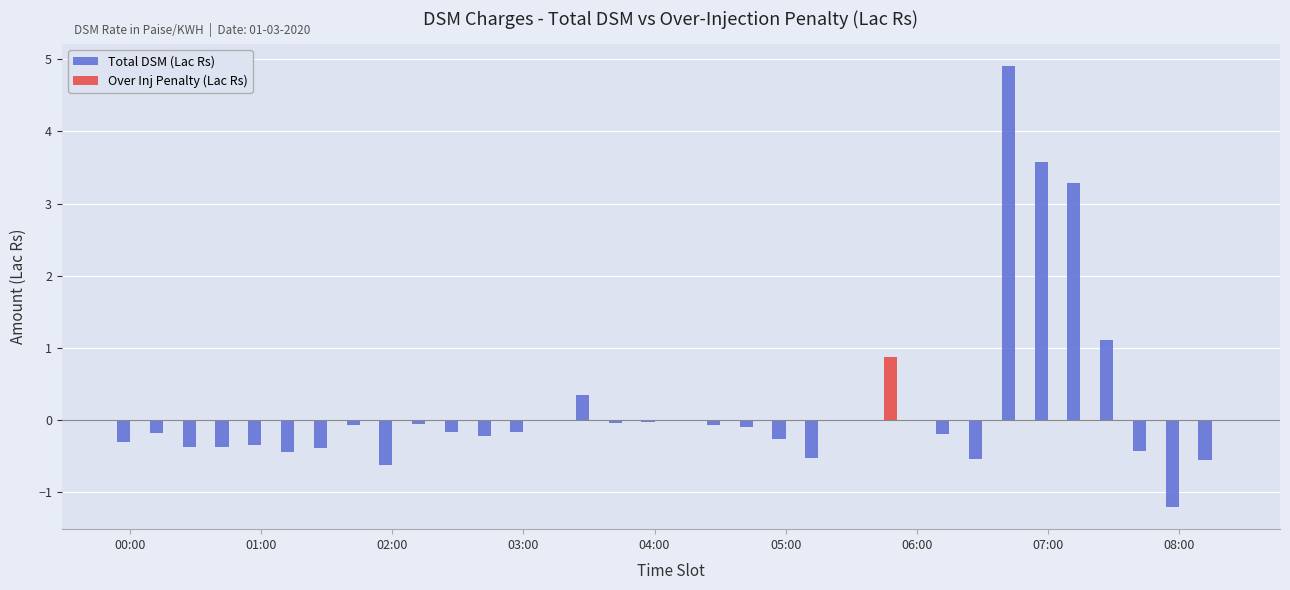

How many groups of bars are there?

34